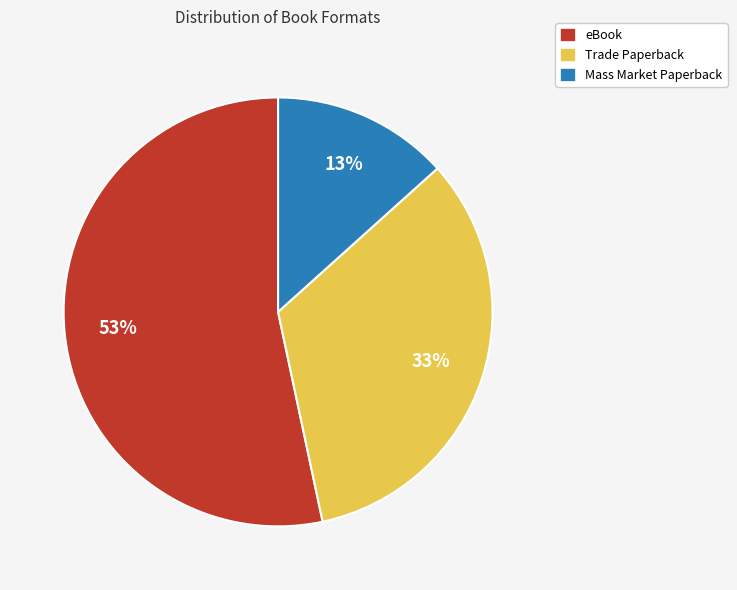

Do Mass Market Paperback and eBook together represent more than half of the pie?

Yes